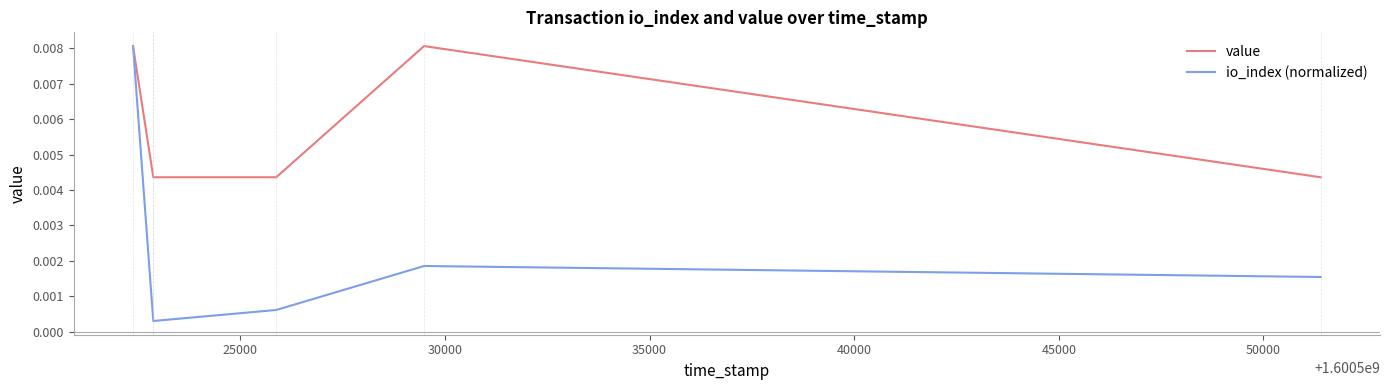

Is this an area chart (filled region under the line)?

No